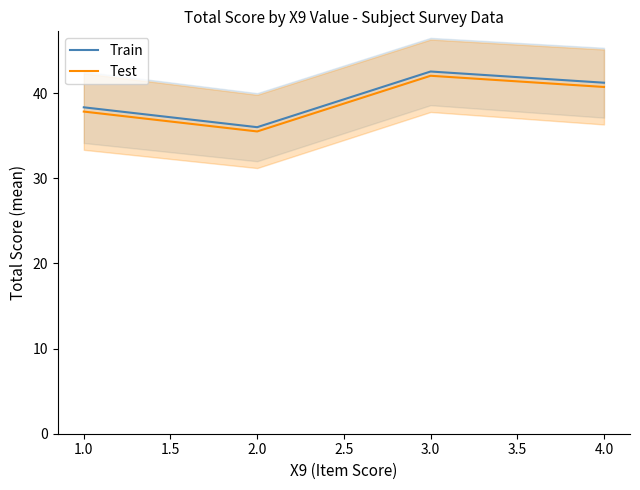

What is the average value of the Test series?

39.0